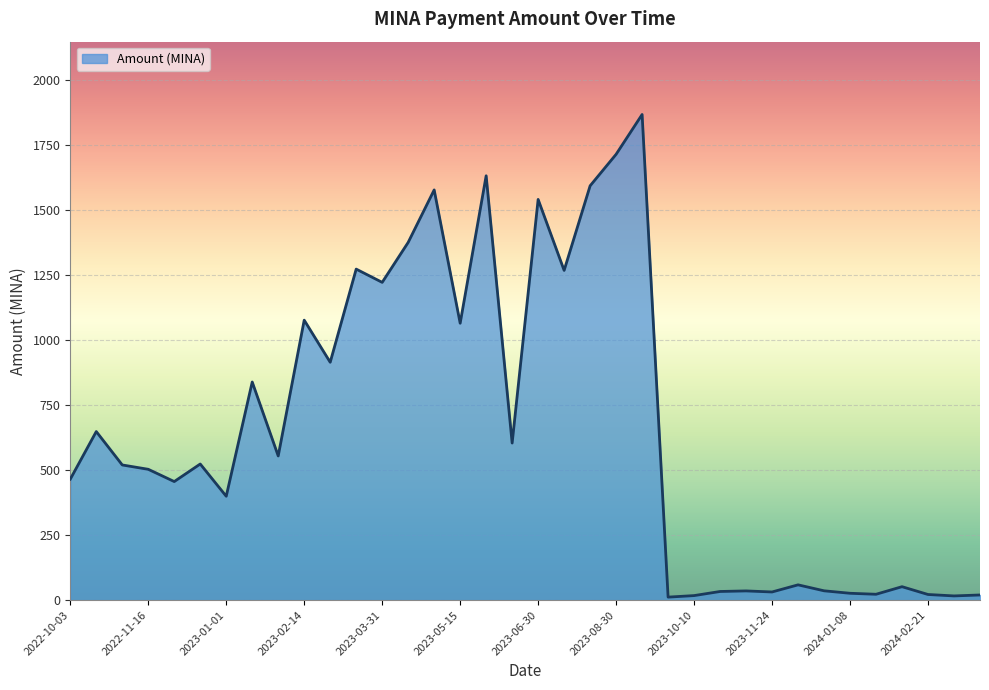

What is the difference between the maximum and minimum values?

1855.6